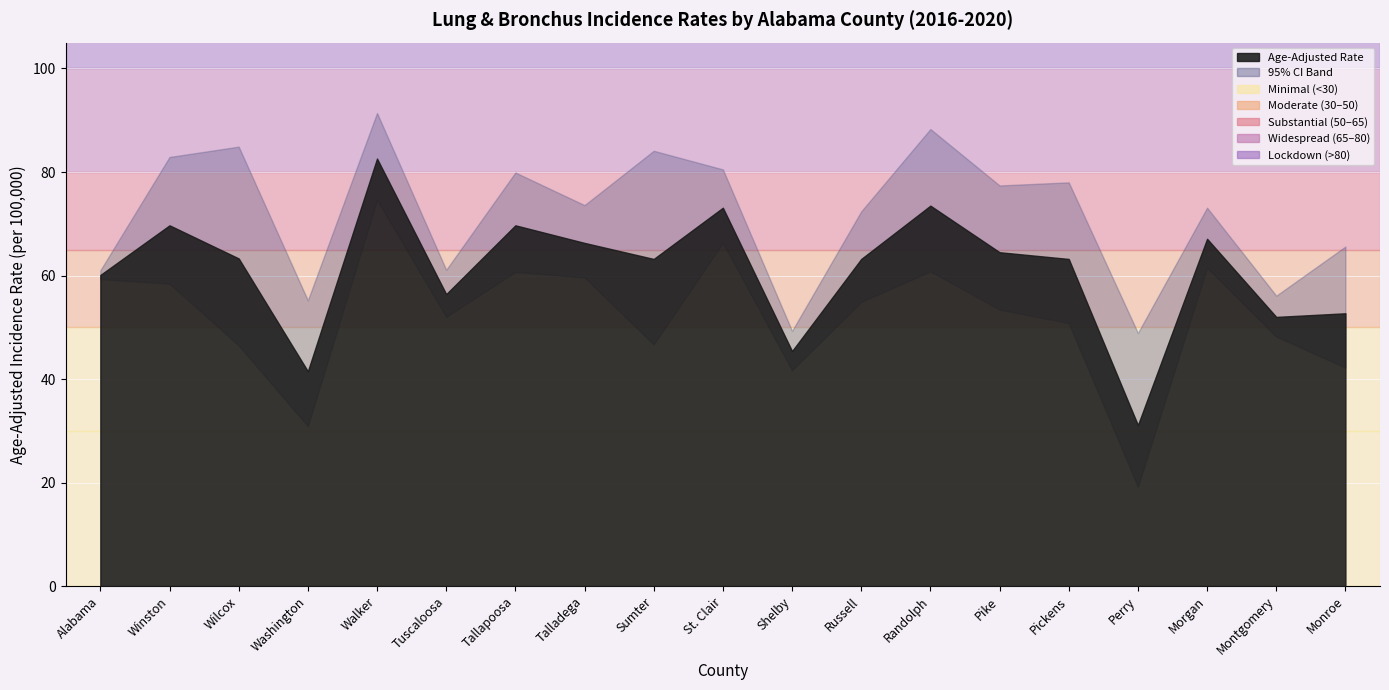

True or false: Lower 95% CI and Upper 95% CI cross at least once.

False